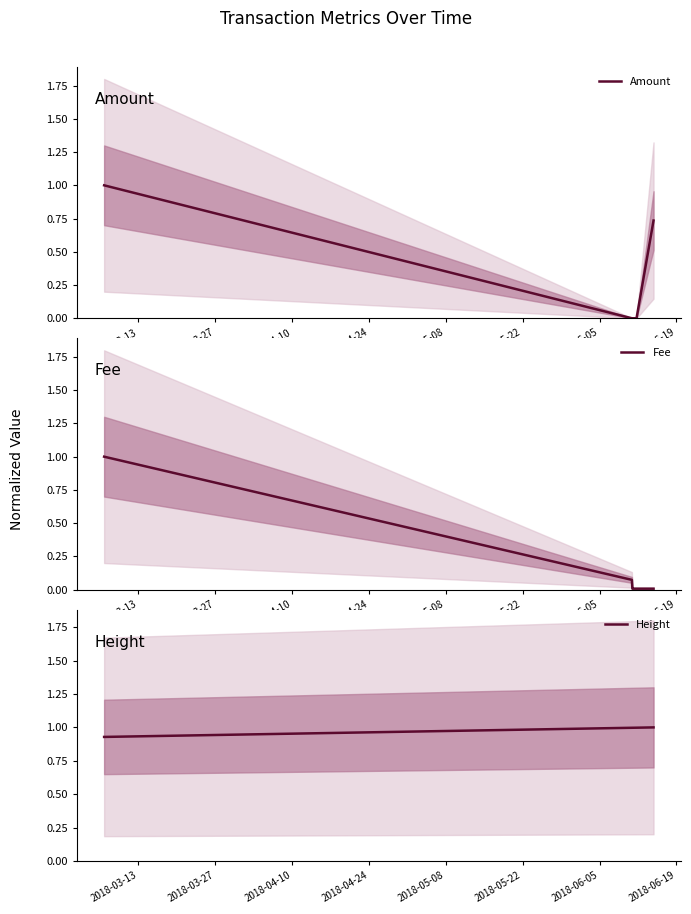

At 2018-06-19, list the series in order from smallest to largest.

Fee, Amount, Height